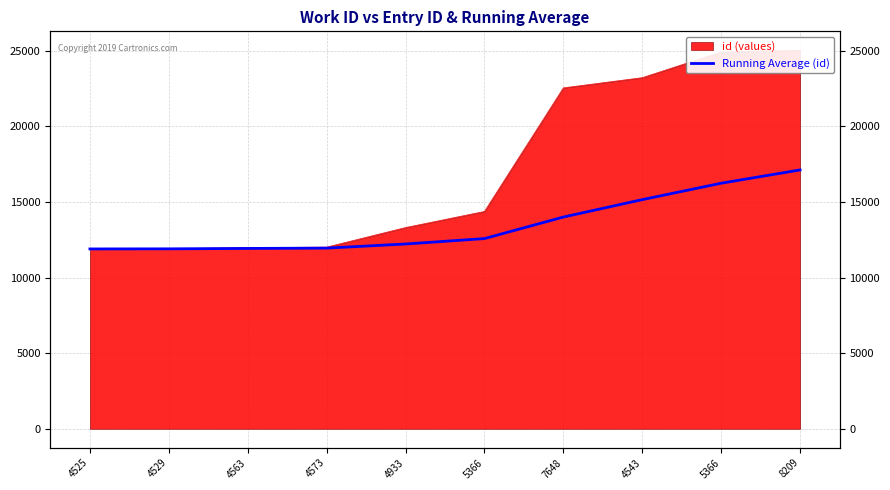

Is it true that the value at 4543 is 15161.8?

True